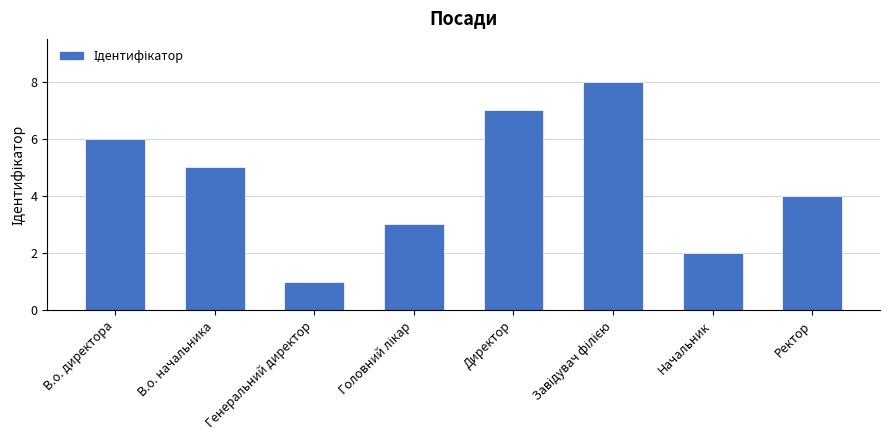

Is it true that the value at Начальник is 2?

True